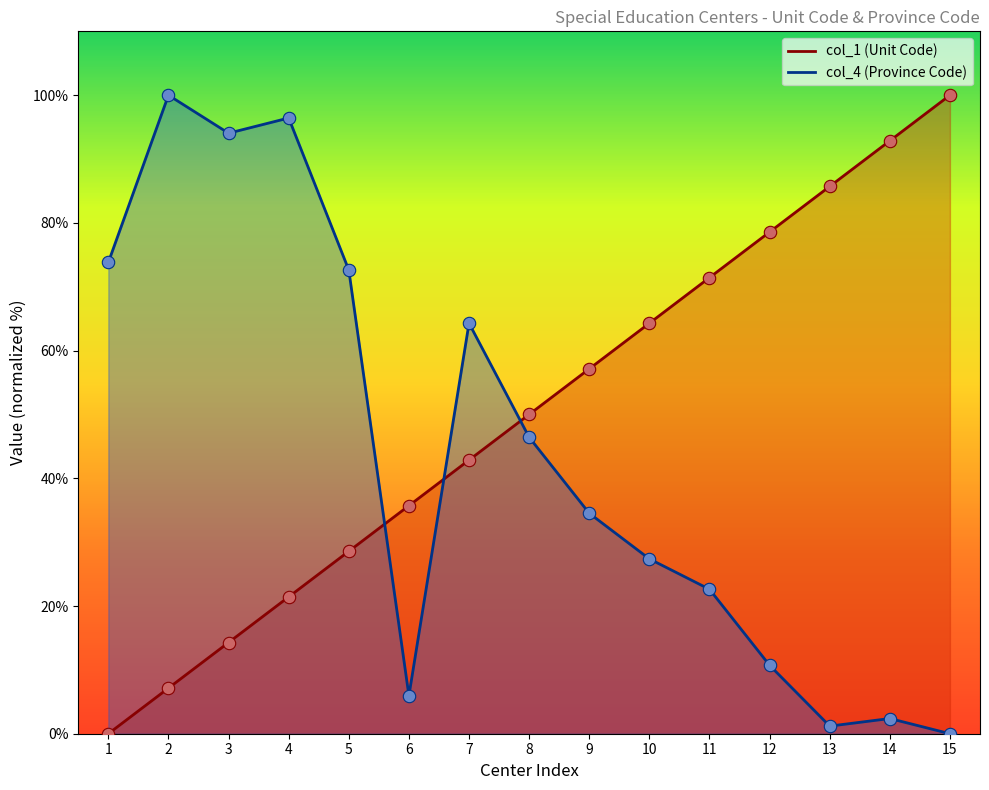

Is the value of col_4 (Province Code) at 13 greater than the value of col_1 (Unit Code) at 5?

No